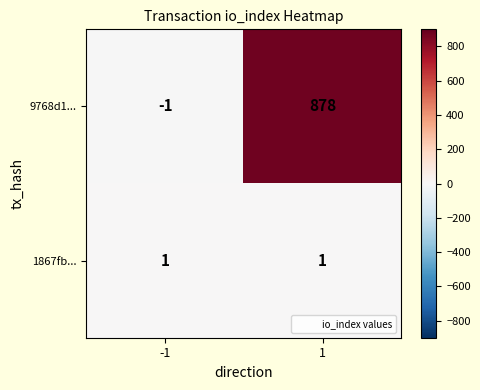

At which category is the sum across all series the highest?

1